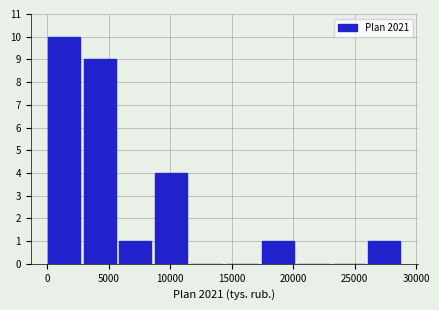

Reading left to right, transcribe this chart: for each bar, give the range it covers on the x-axis and its height. Neither the bar edges nor the heights are printed on the chart, so give them approximately, as read against the axes.

0 to 3000: 10
3000 to 6000: 9
6000 to 8500: 1
8500 to 11500: 4
11500 to 14500: 0
14500 to 17500: 0
17500 to 20500: 1
20500 to 23000: 0
23000 to 26000: 0
26000 to 29000: 1